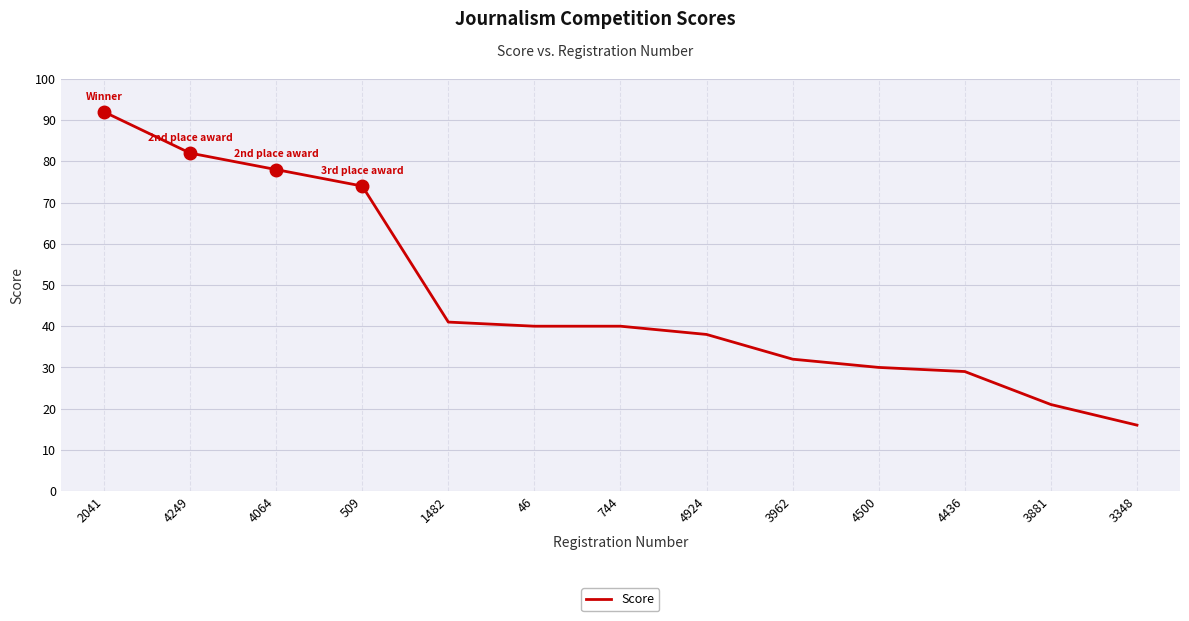

Which has a higher value, 46 or 4500?

46